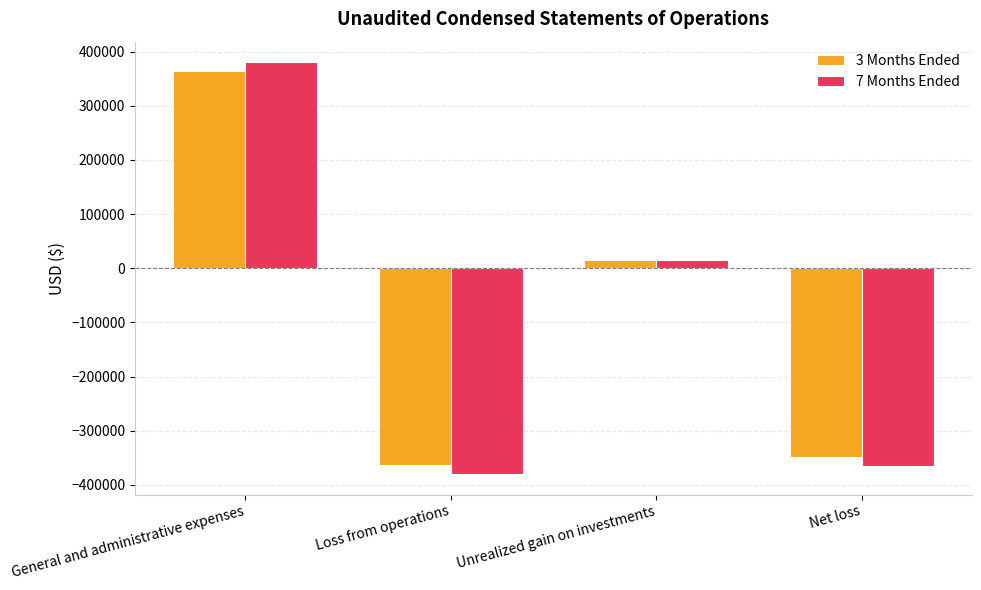

True or false: 7 Months Ended has a value of 14533 at Unrealized gain on investments.

True